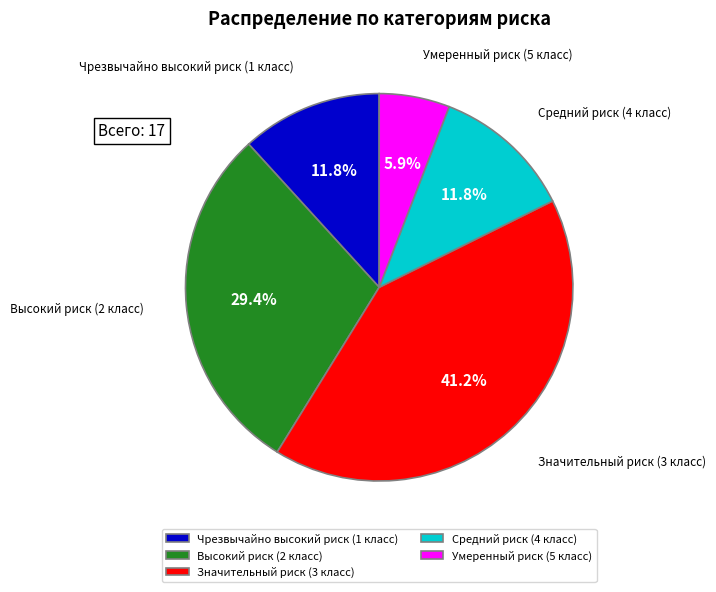

To the nearest percent, what portion does Умеренный риск (5 класс) represent?

6%